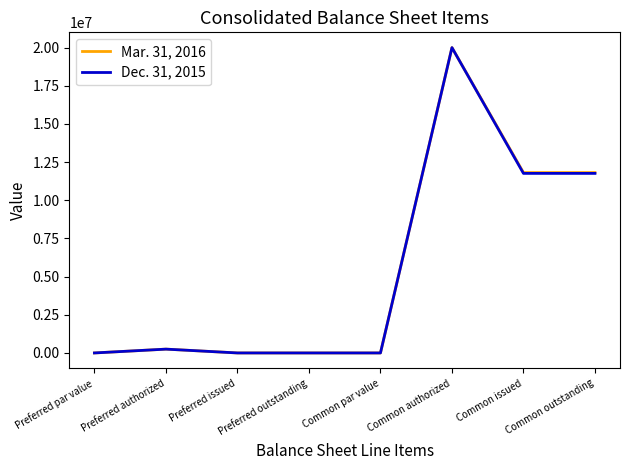

At which category is the sum across all series the highest?

Common authorized